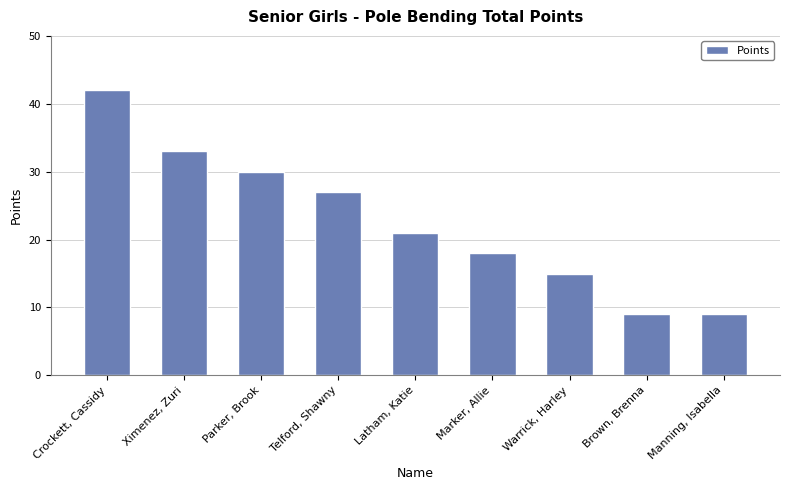

What is the ratio of the value at Telford, Shawny to the value at Parker, Brook?

0.9